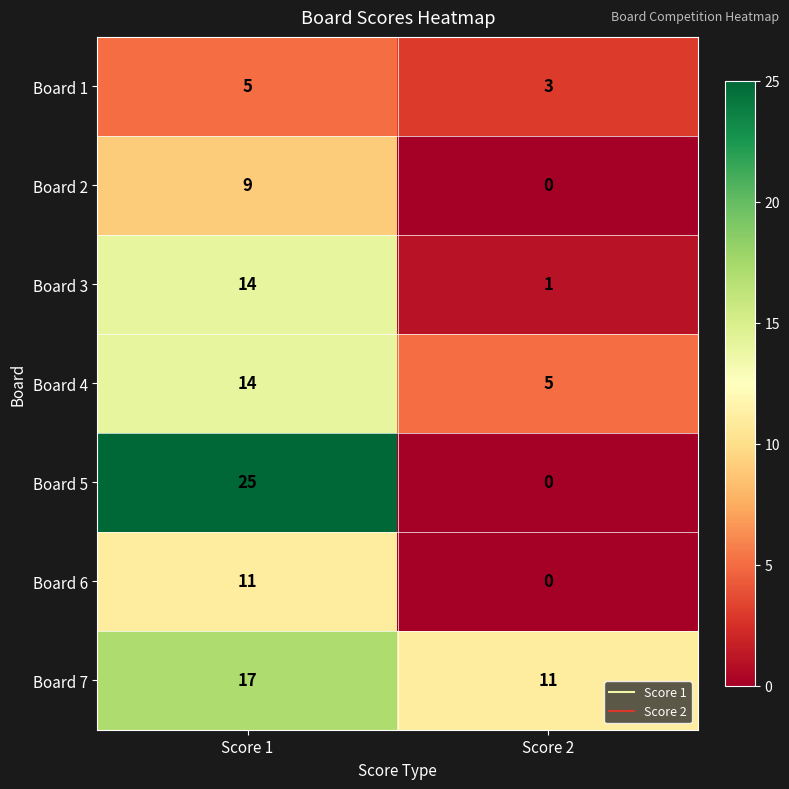

Reading right to left, what are all the values shown in this chart?

Board 1: 3	5
Board 2: 0	9
Board 3: 1	14
Board 4: 5	14
Board 5: 0	25
Board 6: 0	11
Board 7: 11	17